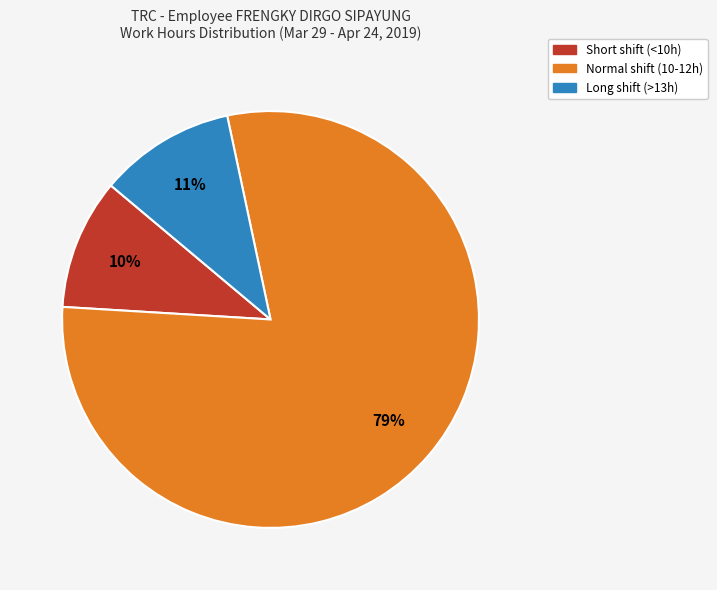

Does any single category account for the majority?

Yes